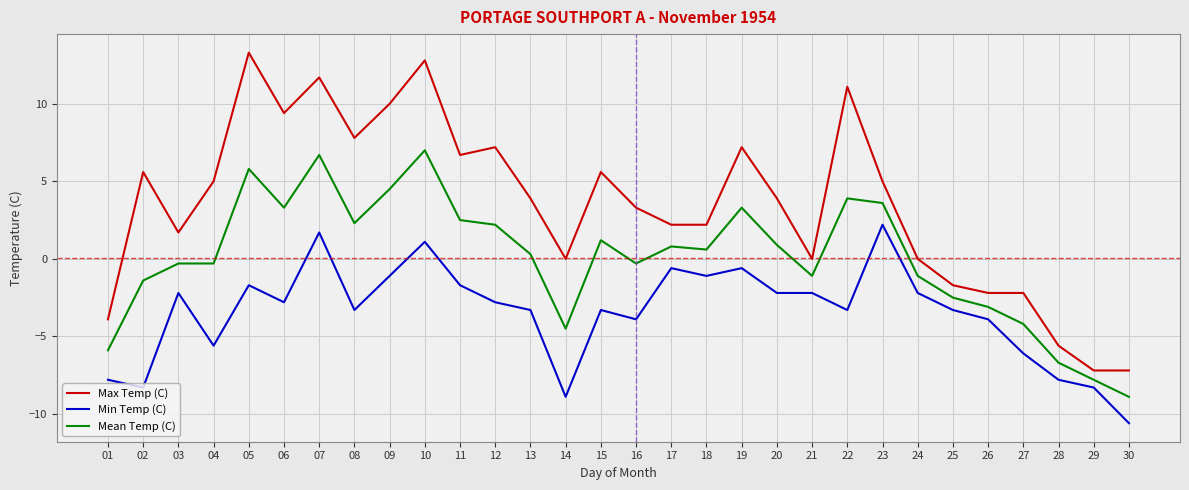

List the series in order of their overall mean, highest first.

Max Temp (C), Mean Temp (C), Min Temp (C)